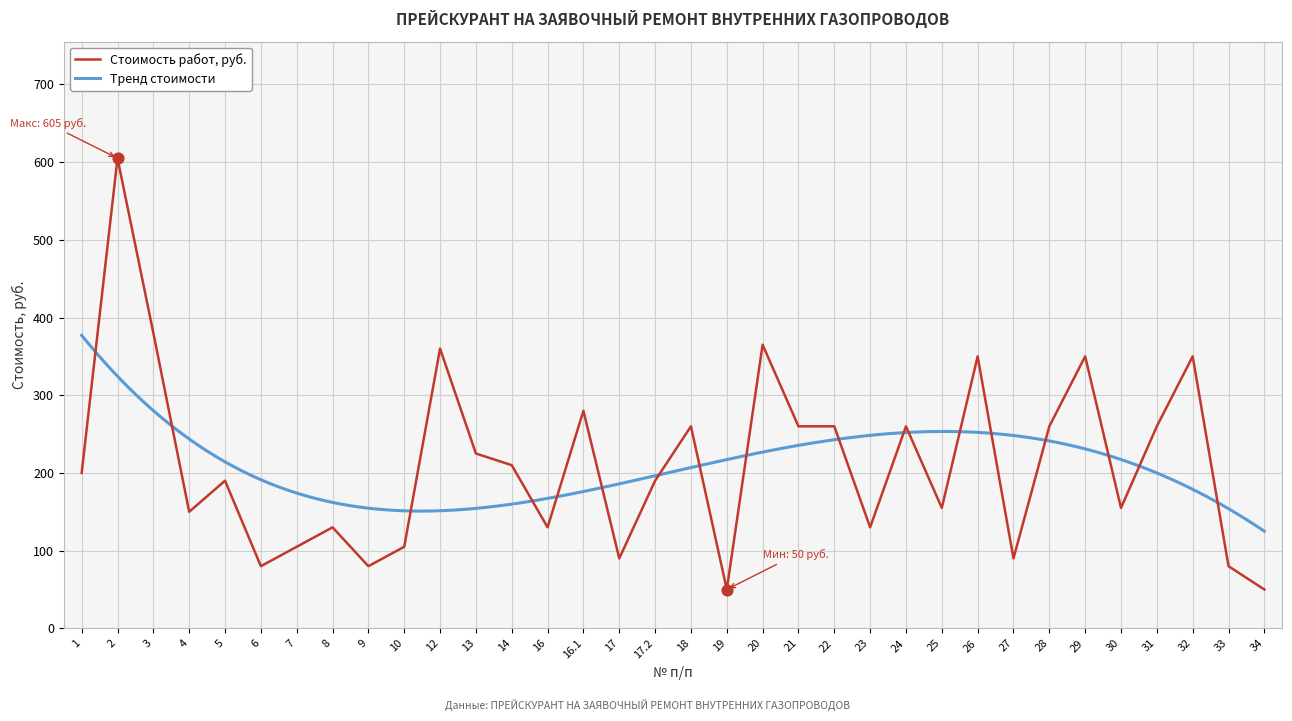

What is the change in value from 13 to 29?

+125